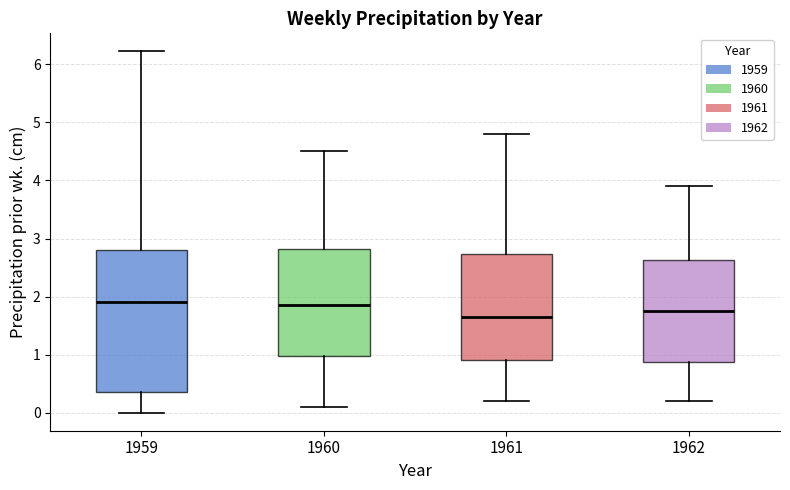

Reading left to right, transcribe this box plot: for each box, give where its median line is, the range the box spans, and where its two whiskers end, as read against the y-axis. The values are not printed on the chart, so give them approximately, as read against the axis.

1959: median 1.9, box 0.3 to 2.8, whiskers 0.0 to 6.2
1960: median 1.9, box 1.0 to 2.8, whiskers 0.1 to 4.5
1961: median 1.7, box 0.9 to 2.7, whiskers 0.2 to 4.8
1962: median 1.8, box 0.9 to 2.6, whiskers 0.2 to 3.9